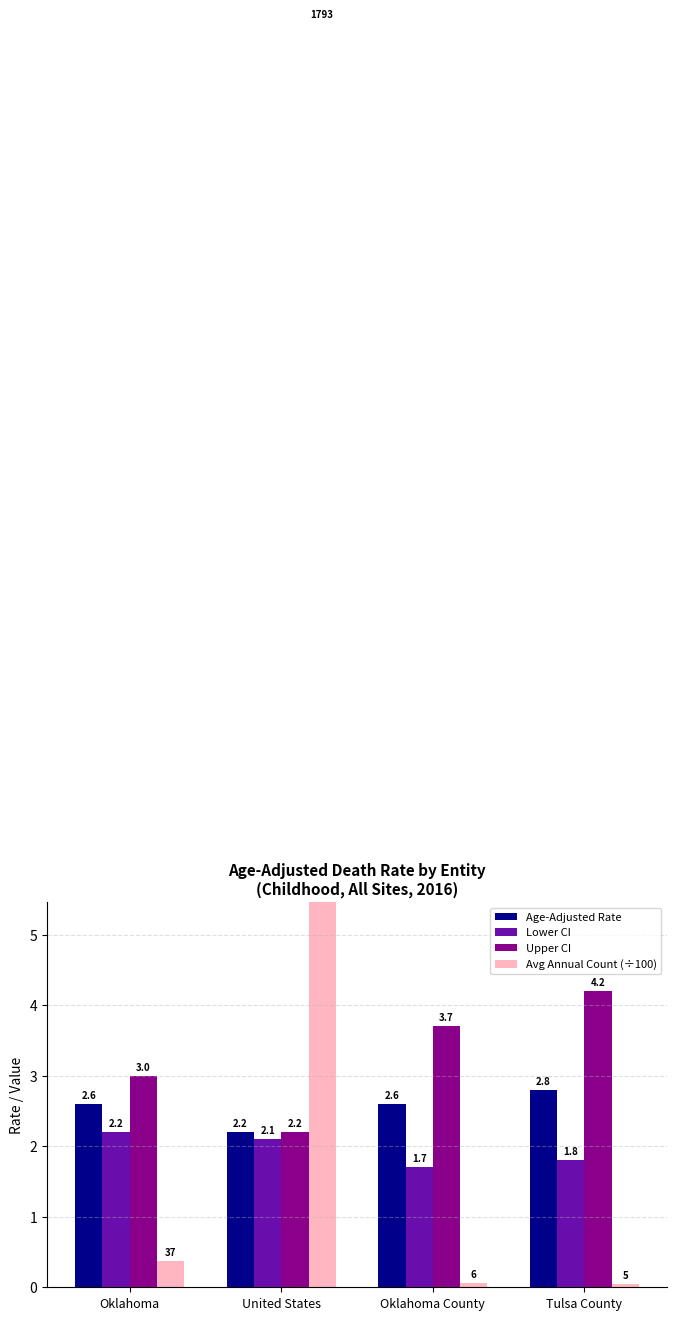

The value of Lower CI at Tulsa County is 1.2. True or false?

False